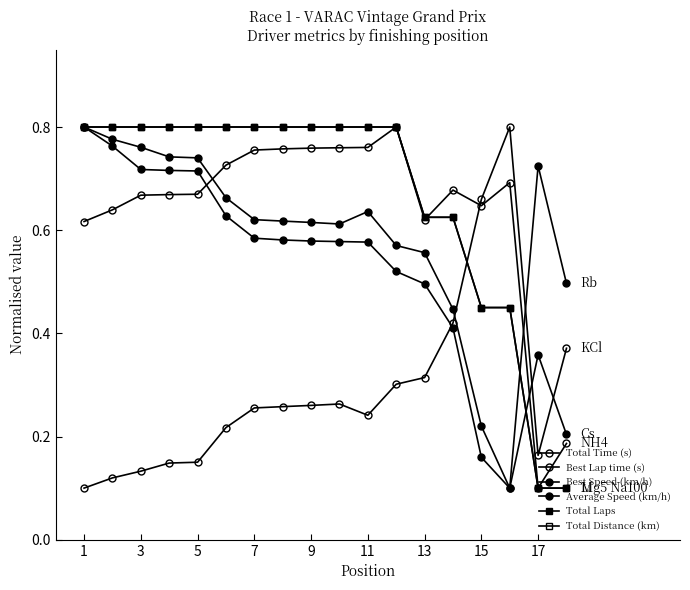

Which series has the widest spread of values?

Total Time (s)